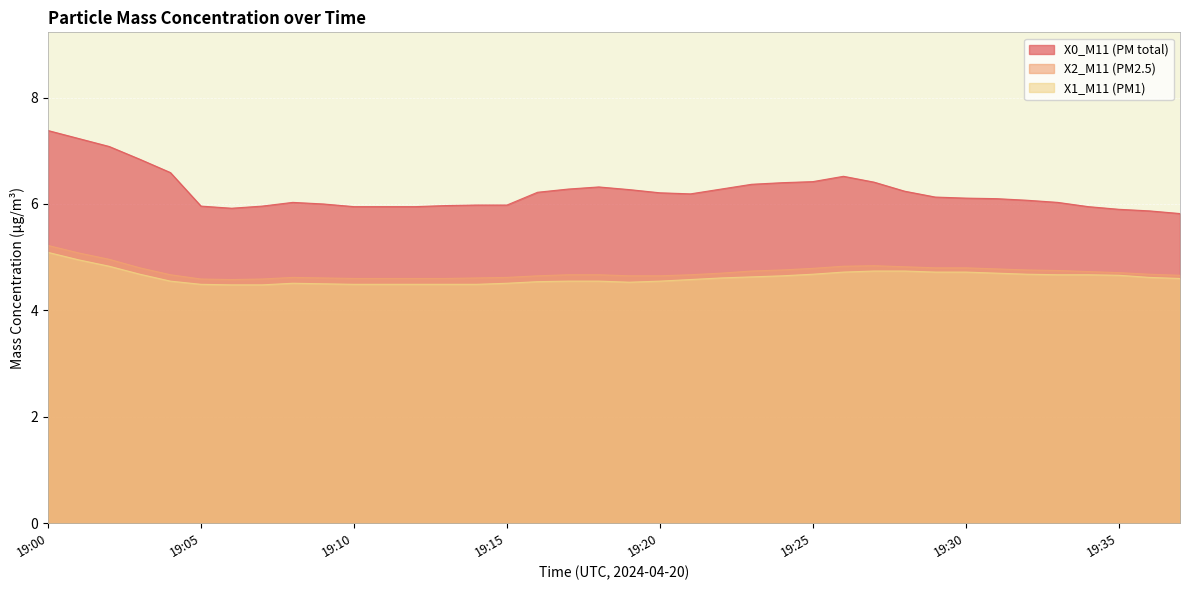

At which label does X0_M11 (PM total) first exceed 6?

19:00